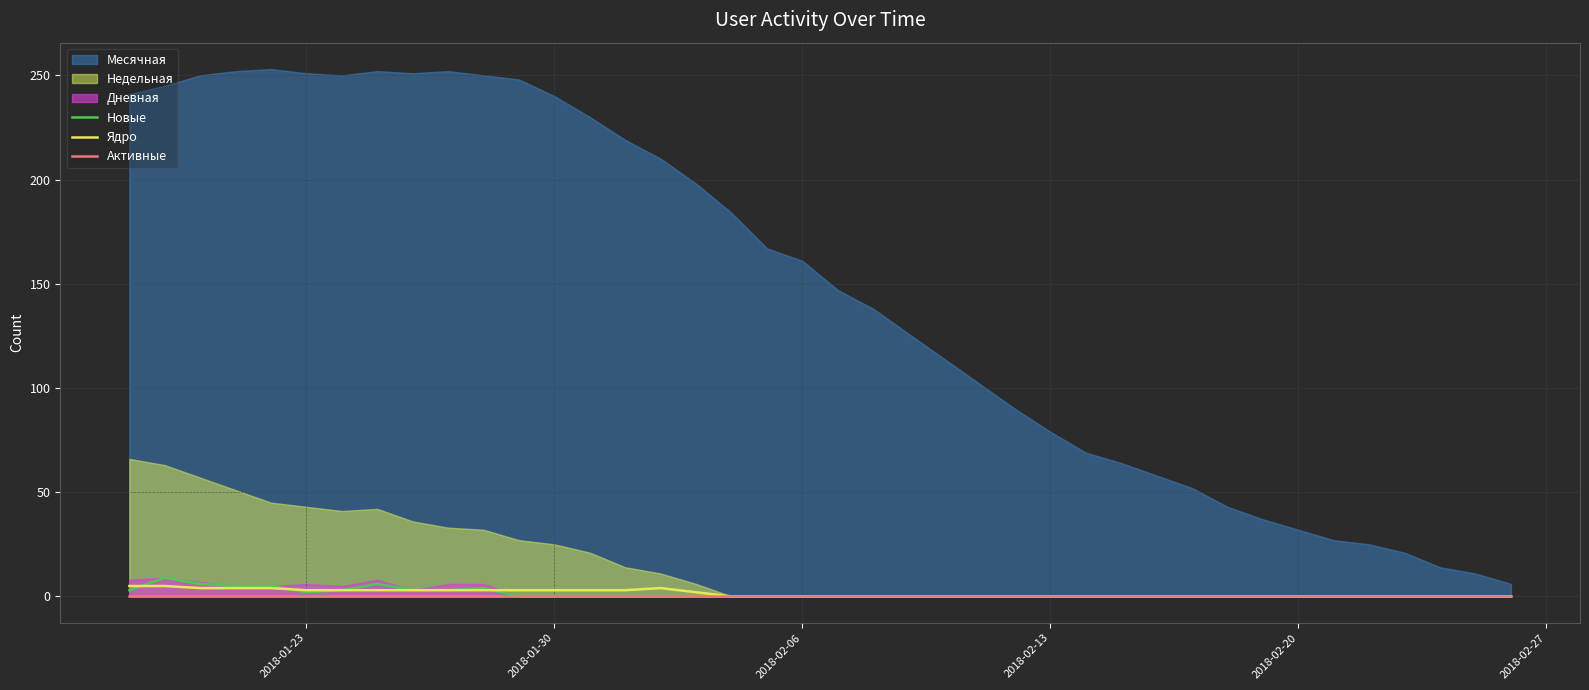

What is the highest value of the Новые series?

9